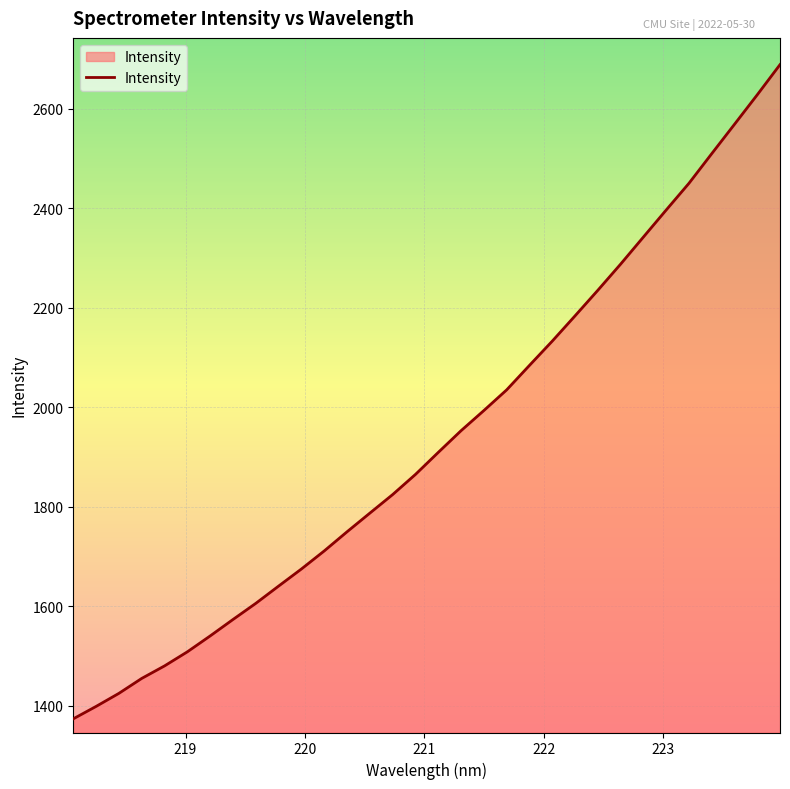

What is the smallest value displayed?

1373.2